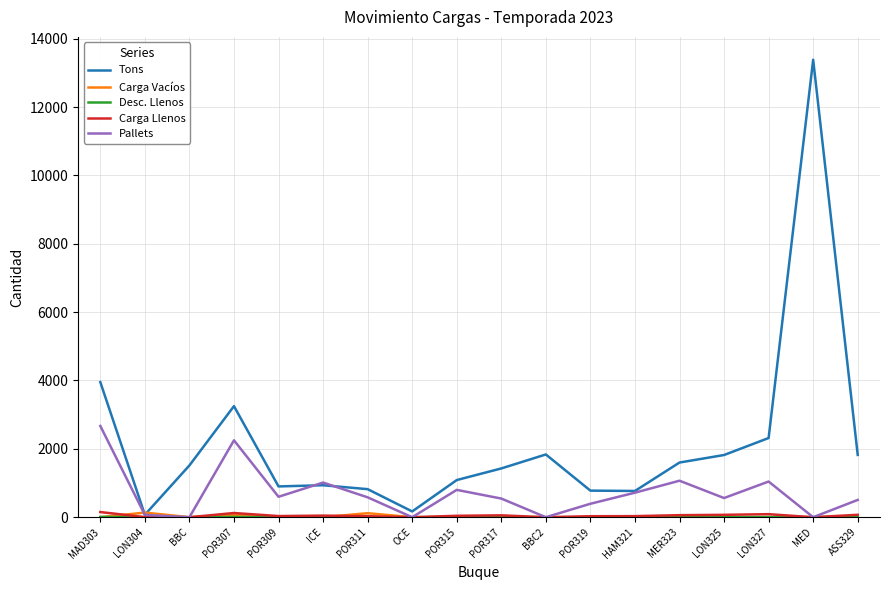

At which category does the chart reach its peak across all series?

MED